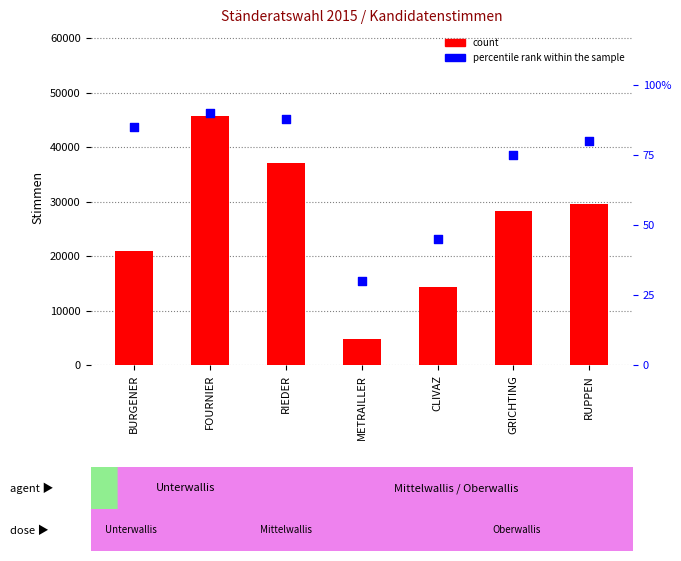

At how many categories does at least one series exceed 20307?

5